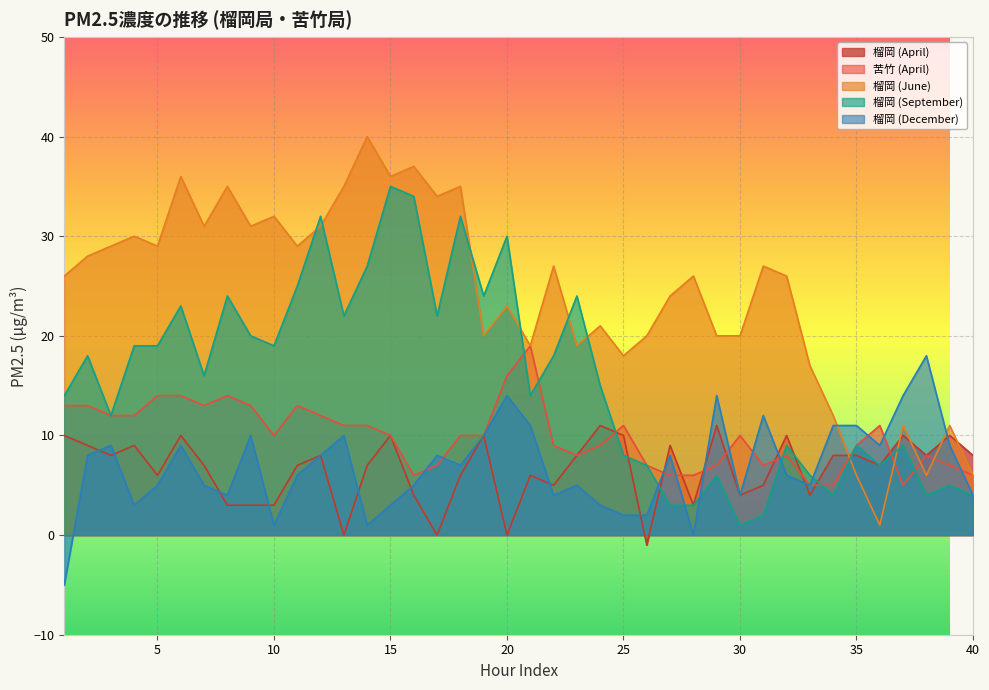

How many interior local peaks does the 榴岡 (September) series have?

13